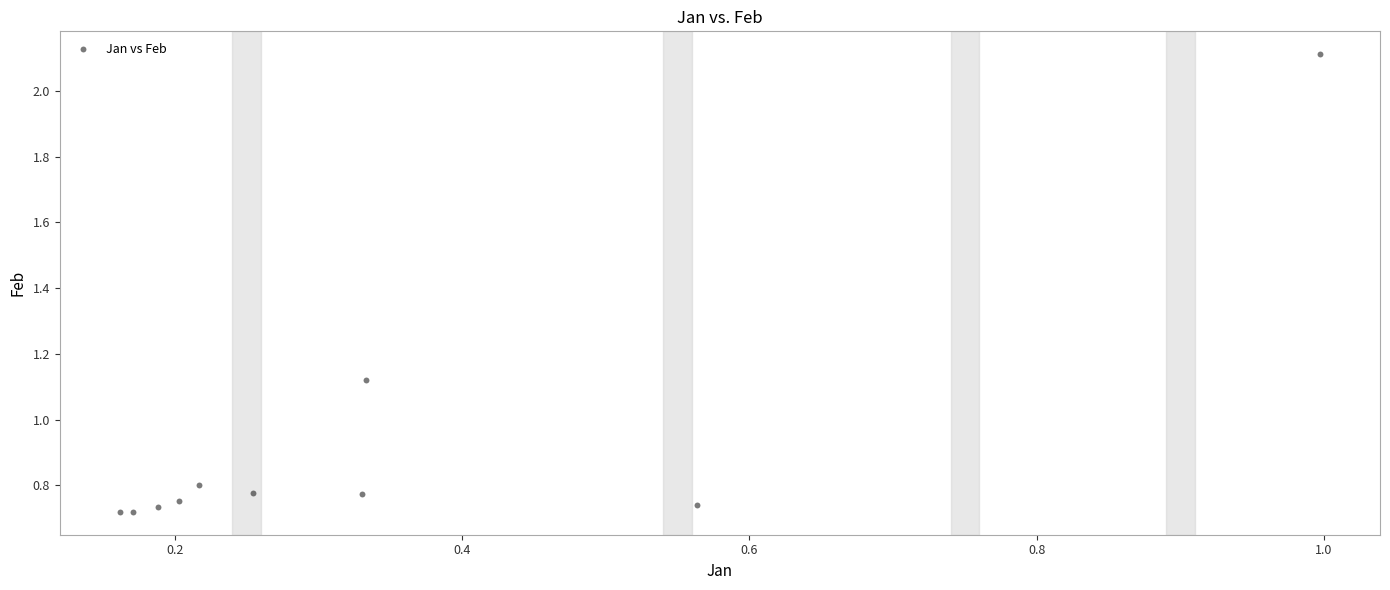

What is the average Y value?

0.9